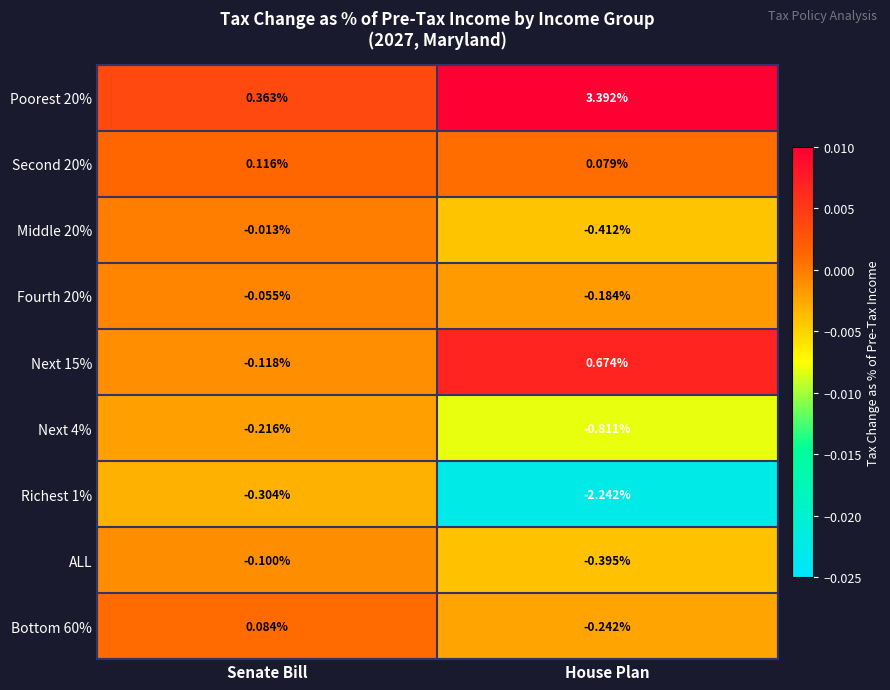

Is the value of Poorest 20% at Senate Bill greater than the value of Fourth 20% at Senate Bill?

Yes